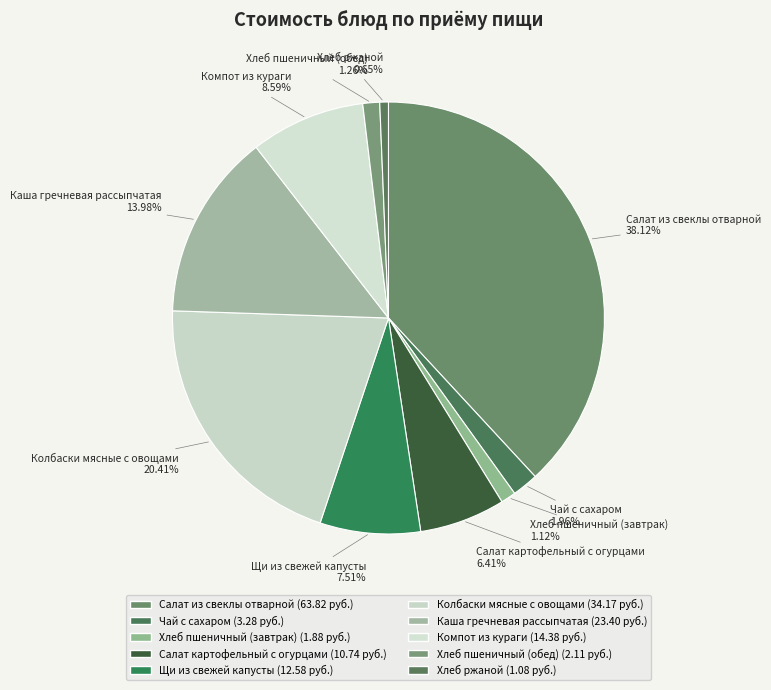

Approximately how many times larger is the value at Колбаски мясные с овощами compared to Каша гречневая рассыпчатая?

1.5